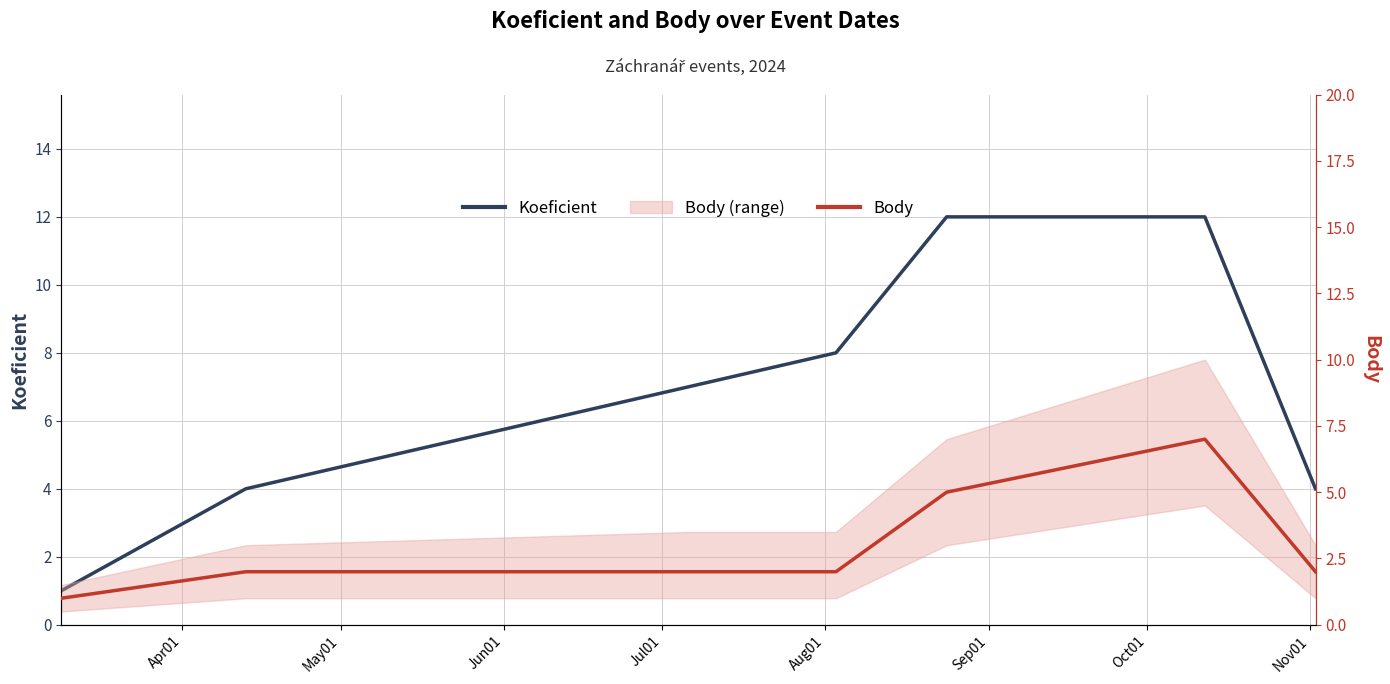

Count the Body values in the range 2 to 5.

5